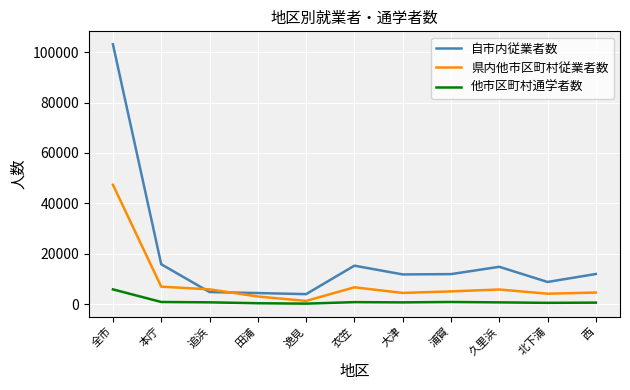

At 西, list the series in order from smallest to largest.

他市区町村通学者数, 県内他市区町村従業者数, 自市内従業者数